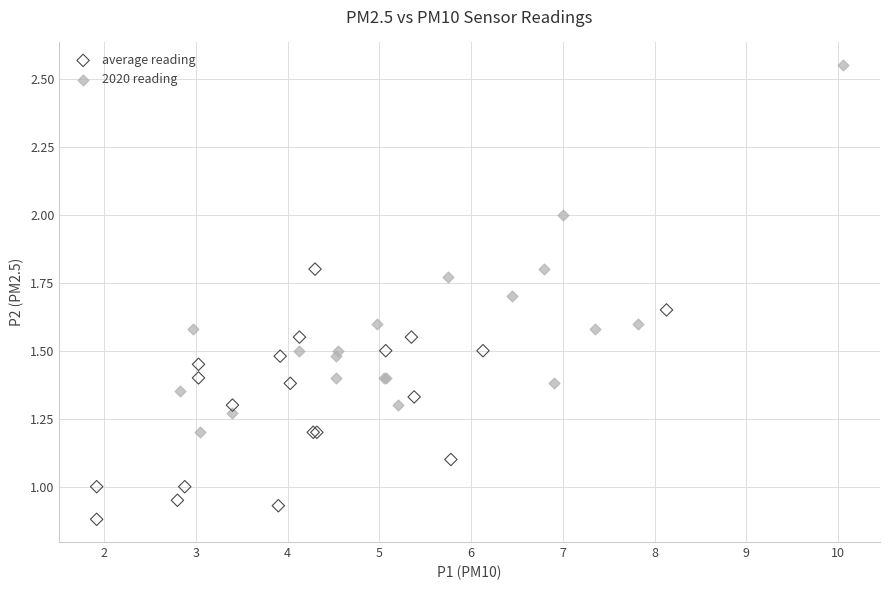

Which series has the largest Y range (max minus min)?

2020 reading